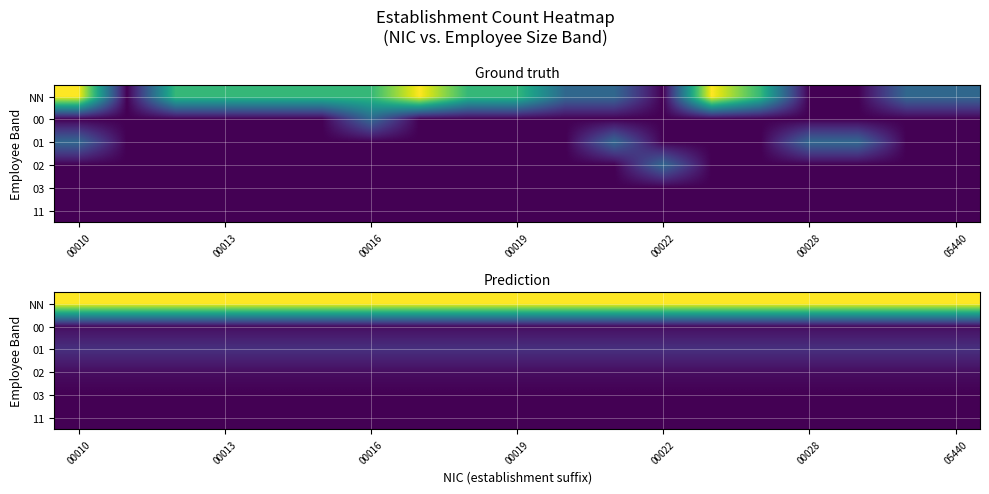

Which series has the largest total across all categories?

NN